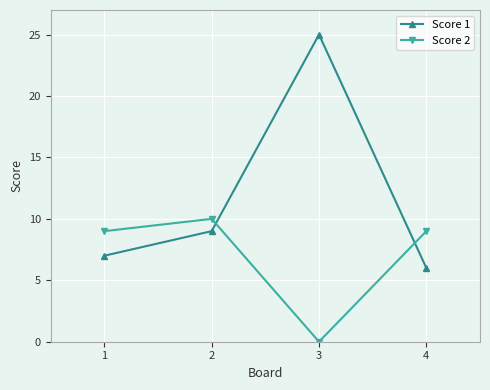

How many times do Score 2 and Score 1 cross each other?

2